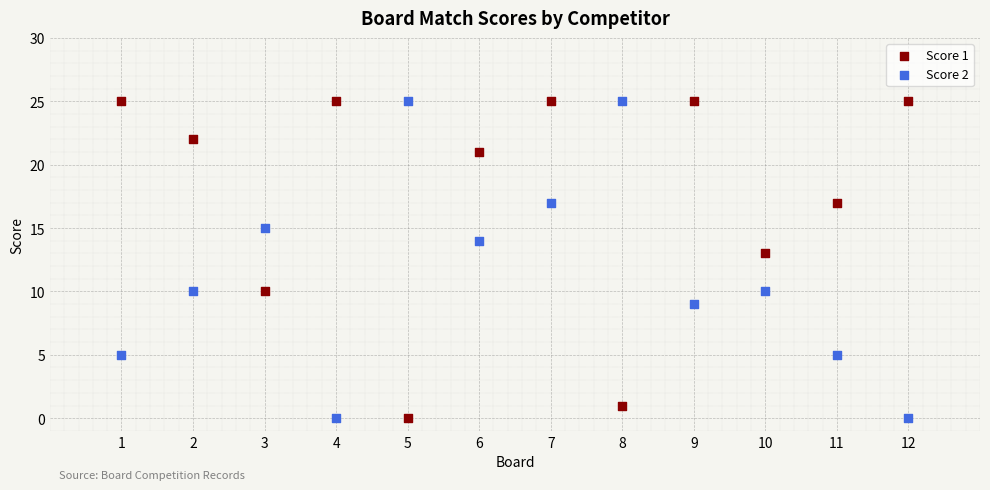

What is the X range (max minus min) for the scatter plot?

11